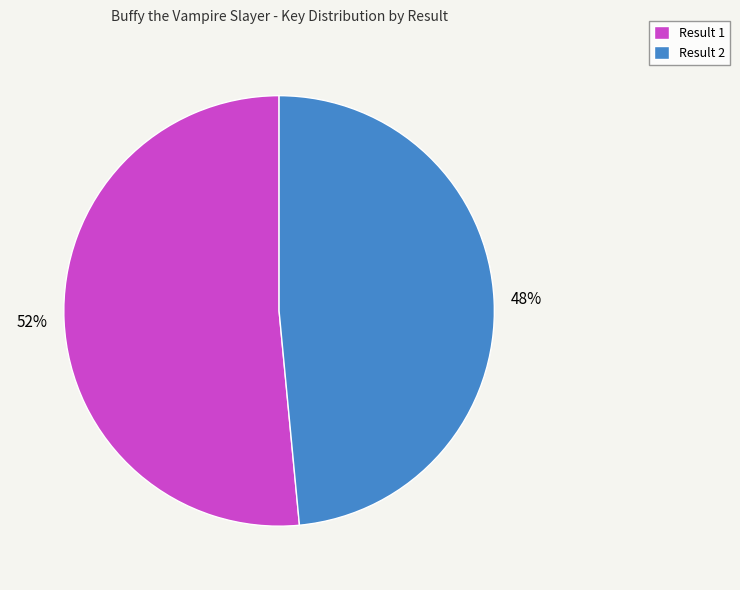

To the nearest percent, what portion does Result 2 represent?

48%